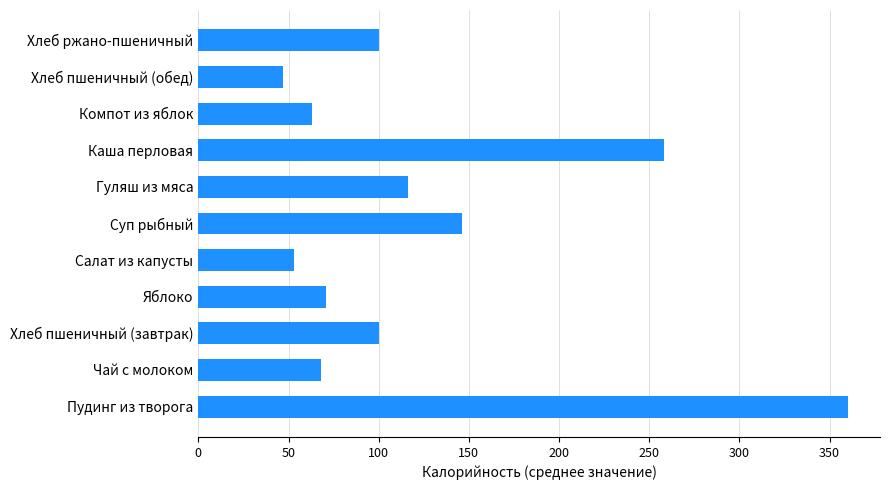

Approximately how many times larger is the value at Яблоко compared to Чай с молоком?

1.0